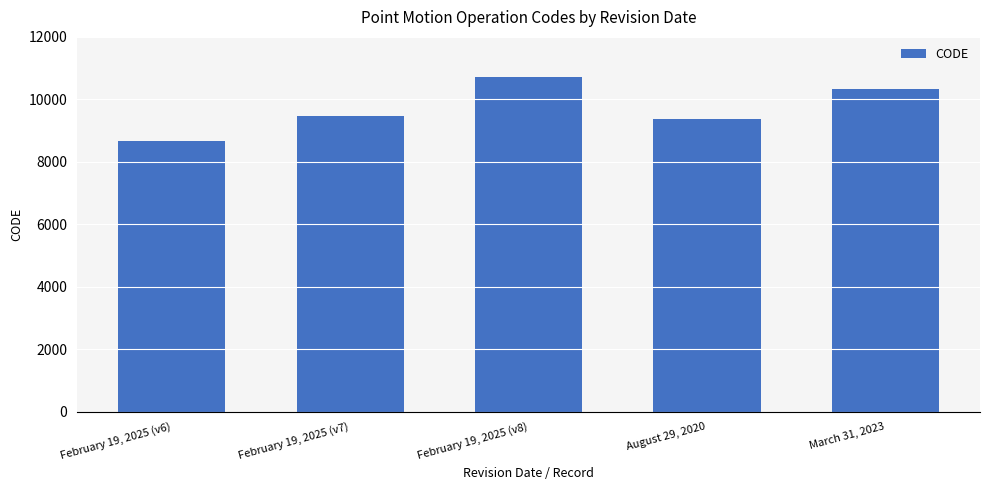

The value at March 31, 2023 is 10323. True or false?

True